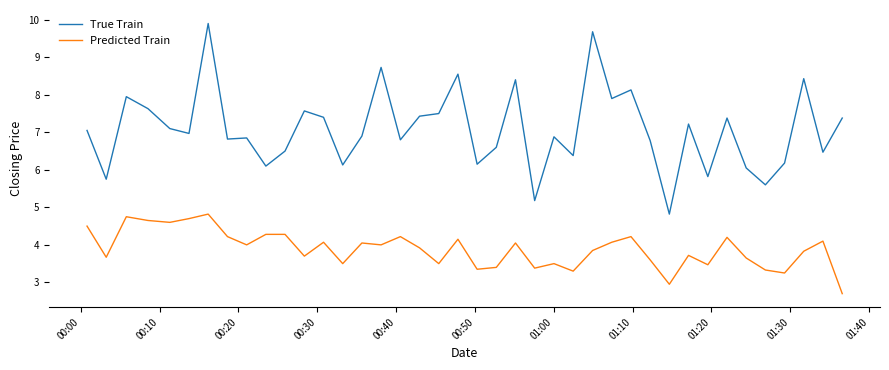

What is the maximum value for True Train?

9.9